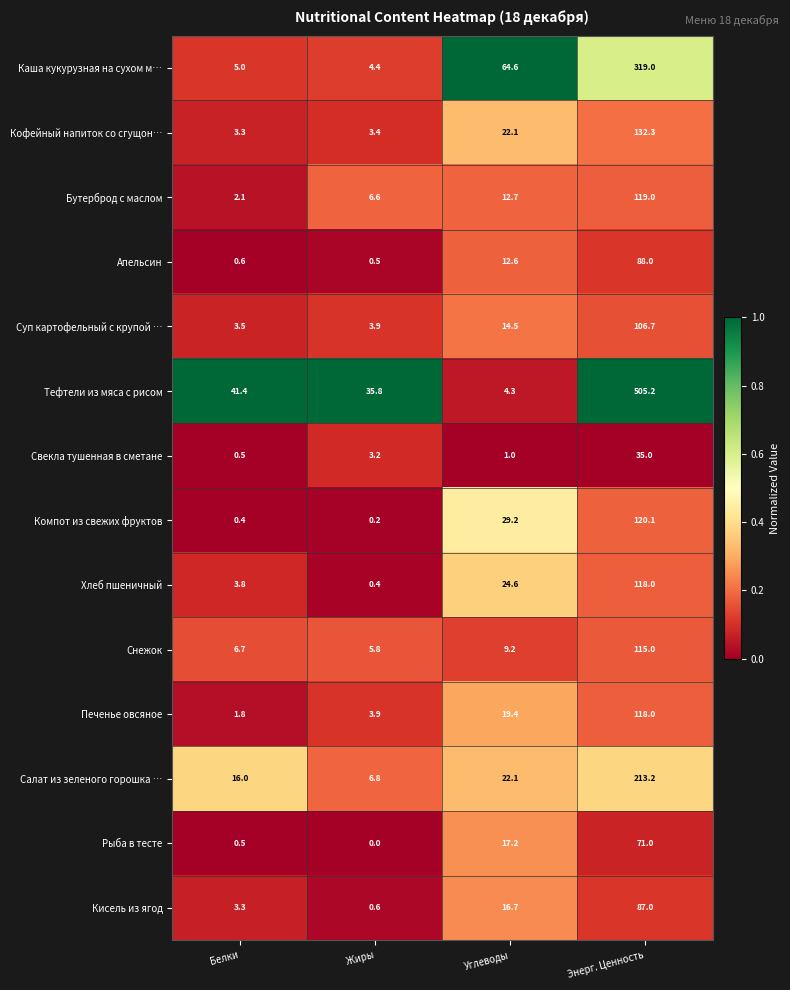

Which series has the largest total across all categories?

Тефтели из мяса с рисом